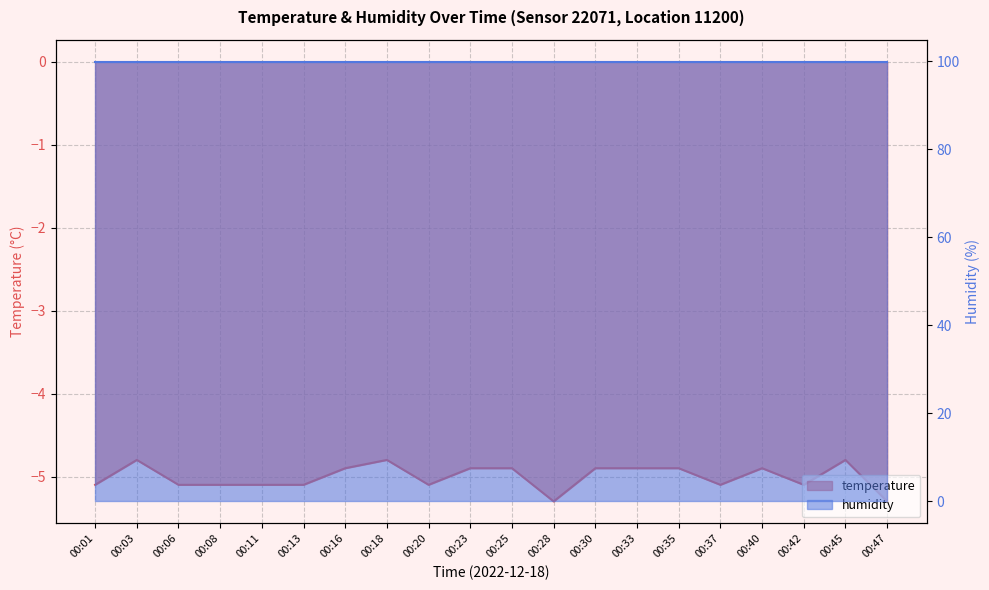

List the labels in order of value, largest first.

00:03, 00:18, 00:45, 00:16, 00:23, 00:25, 00:30, 00:33, 00:35, 00:40, 00:01, 00:06, 00:08, 00:11, 00:13, 00:20, 00:37, 00:42, 00:28, 00:47